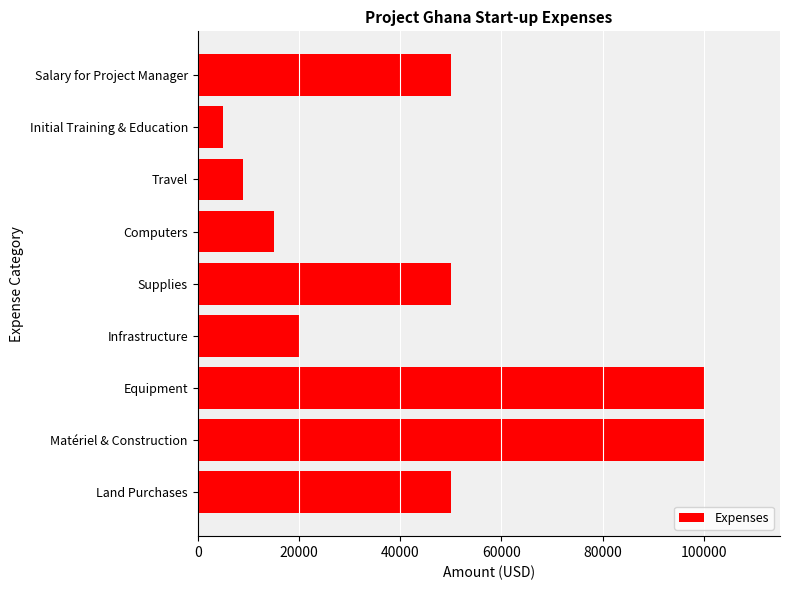

True or false: the data shows 100000 at Equipment.

True